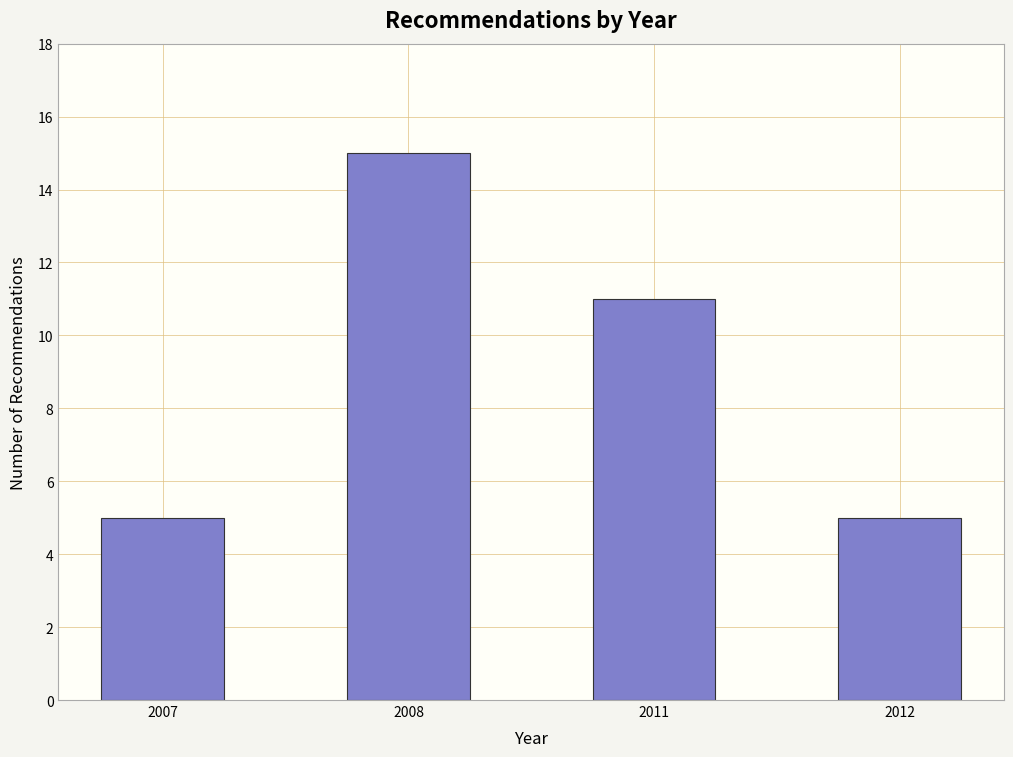

Reading right to left, what are all the values shown in this chart?

2012=5	2011=11	2008=15	2007=5